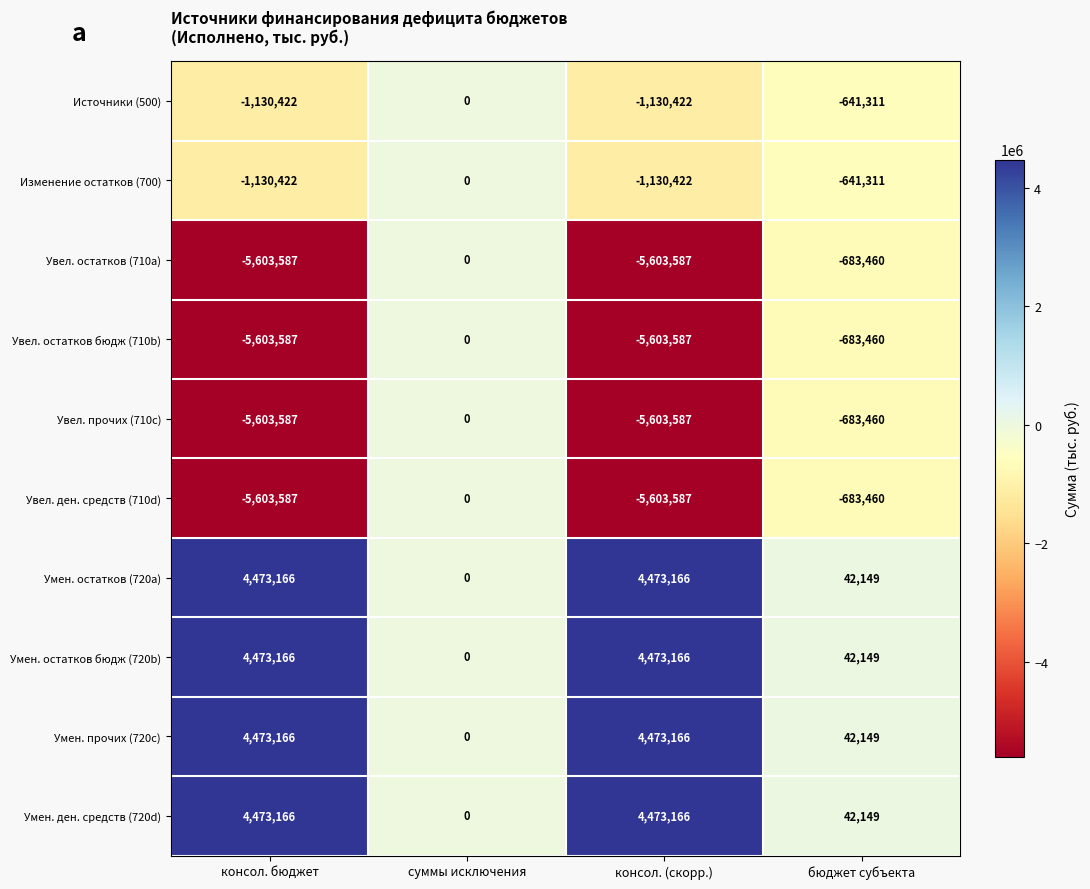

The Увел. прочих (710c) series shows -2527996 at суммы исключения. True or false?

False